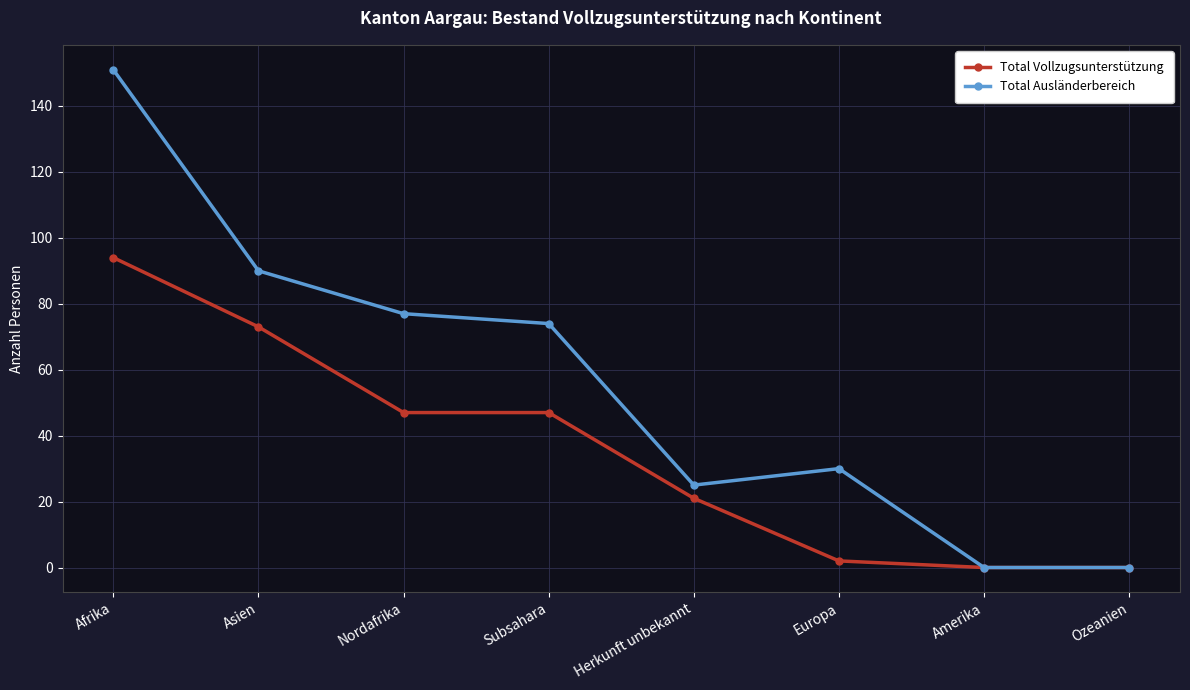

List the series in order of their peak value, highest first.

Total Ausländerbereich, Total Vollzugsunterstützung